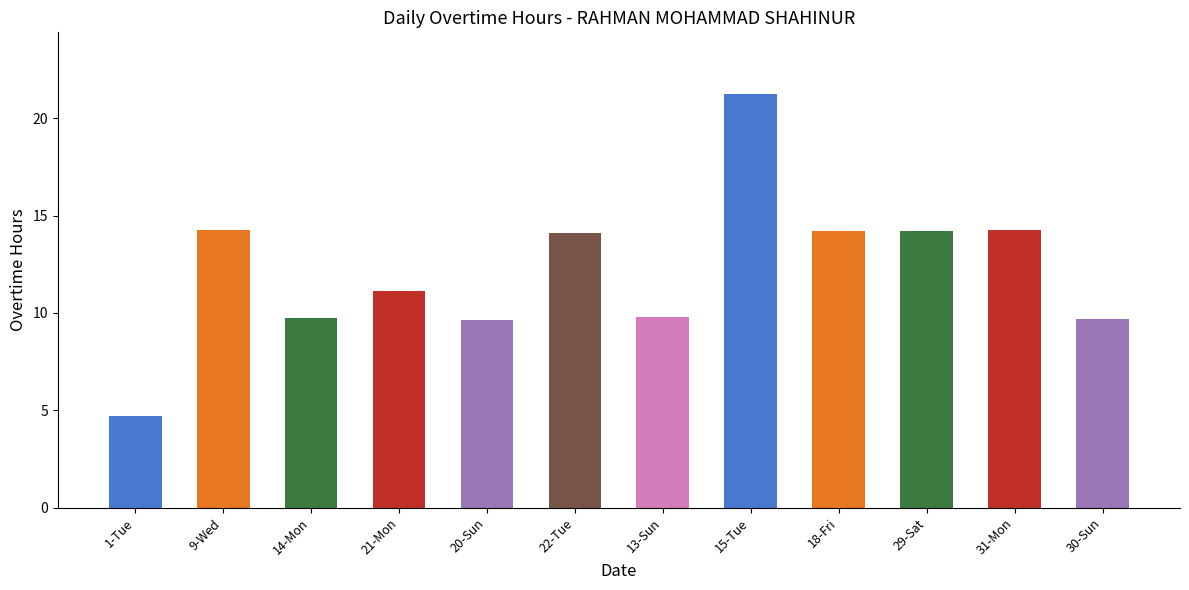

What is the sum of all values?

147.0